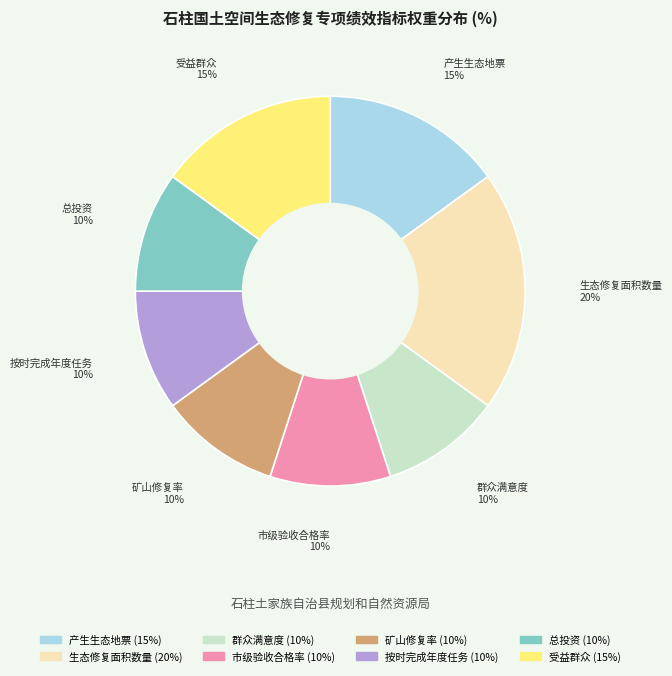

Do 总投资 and 生态修复面积数量 together represent more than half of the pie?

No